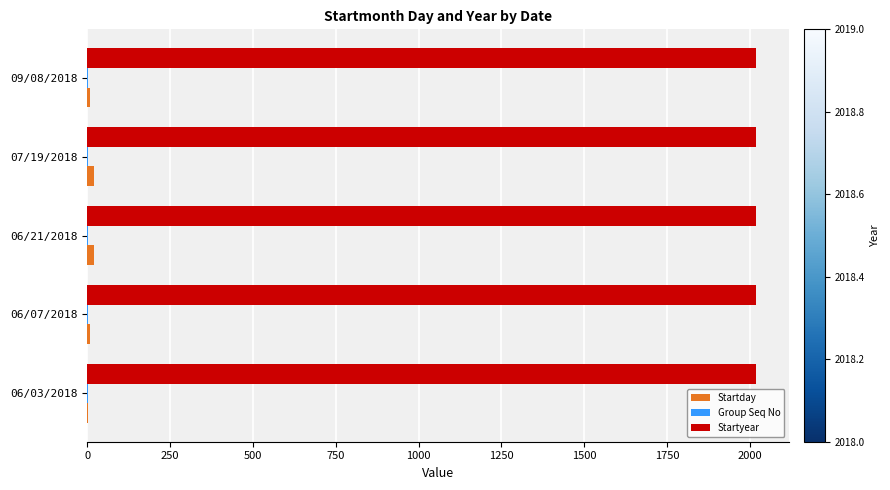

What is the sum of all Startyear values?

10090